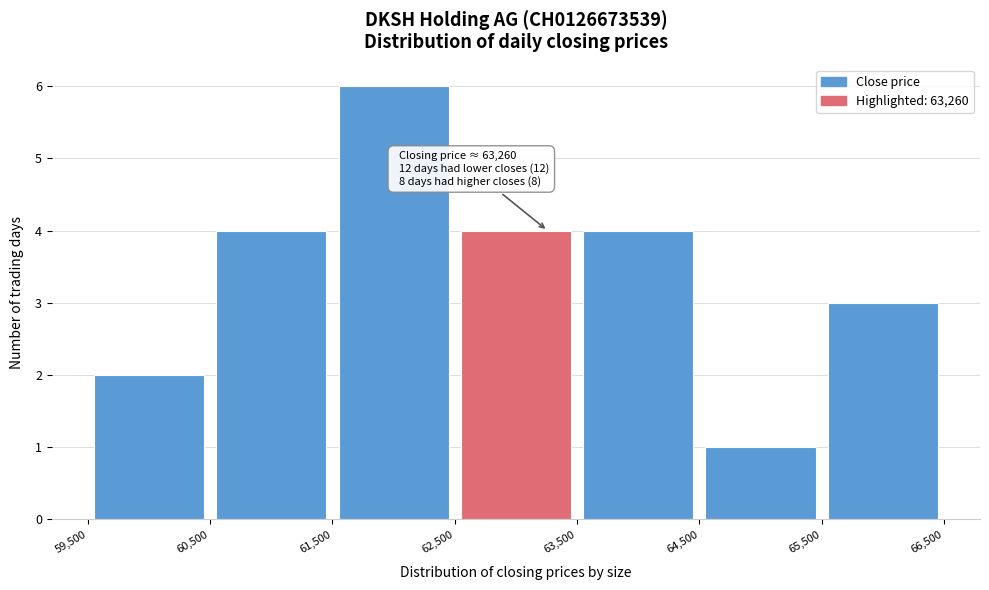

Over which range of the x-axis is the bar tallest?

61,500 to 62,500